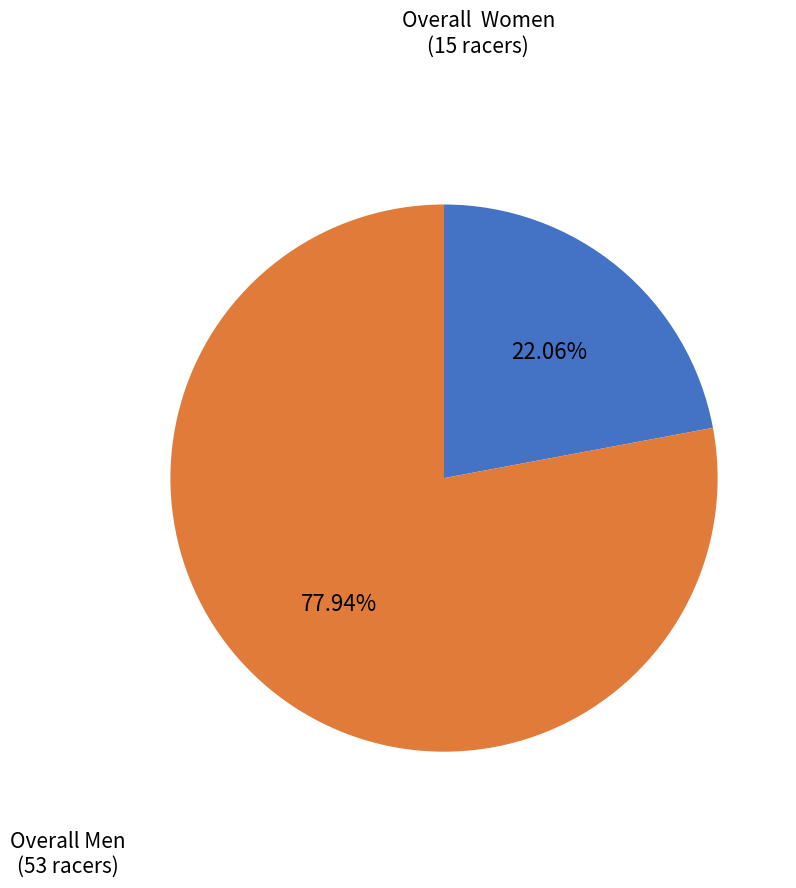

Rank the categories by value from highest to lowest.

Overall Men, Overall Women